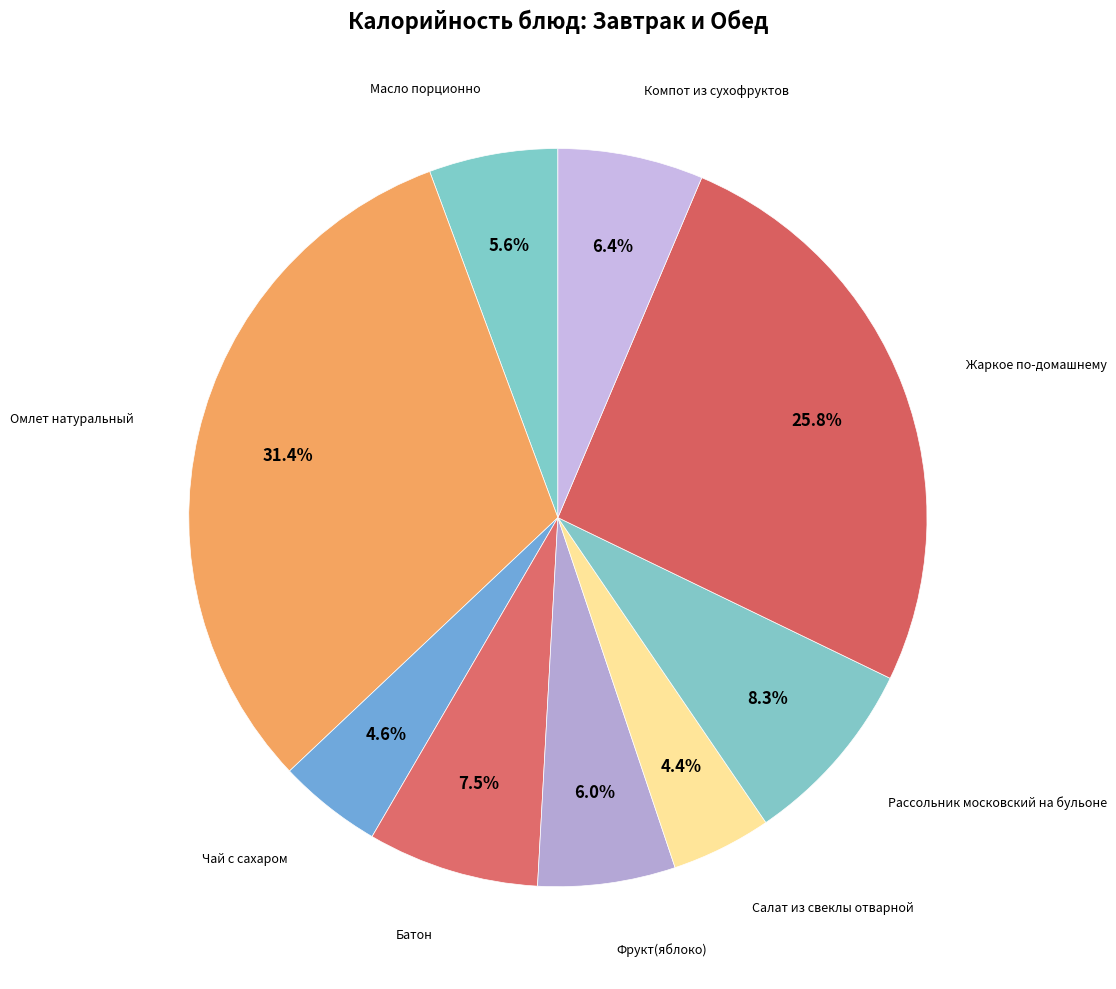

Count the number of slices in the pie.

9